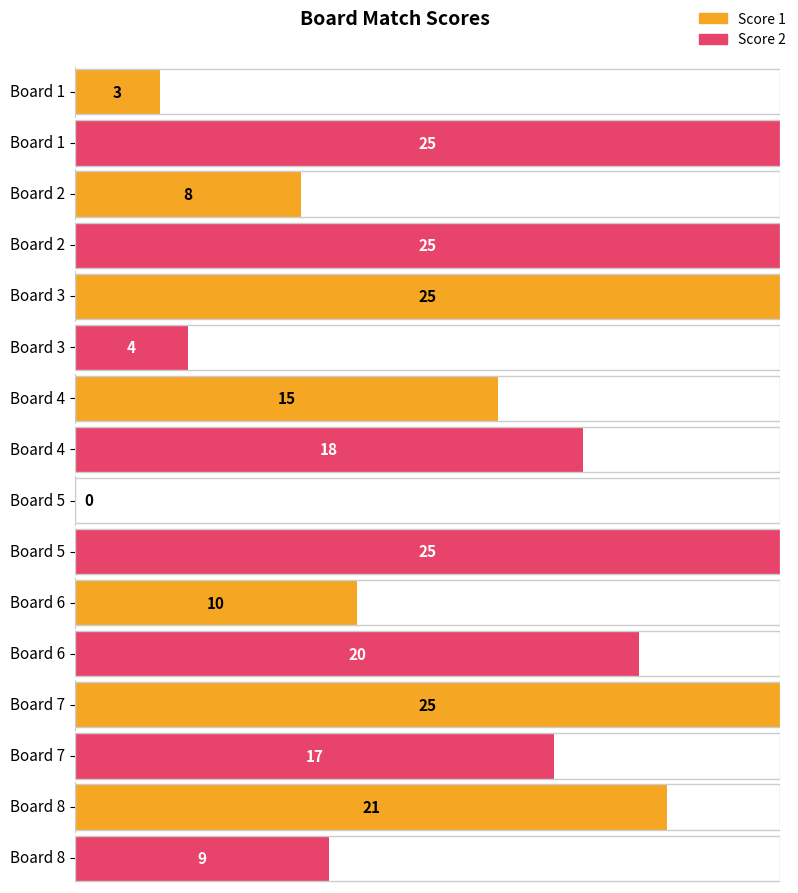

Which series has the largest range (max minus min)?

Score 1